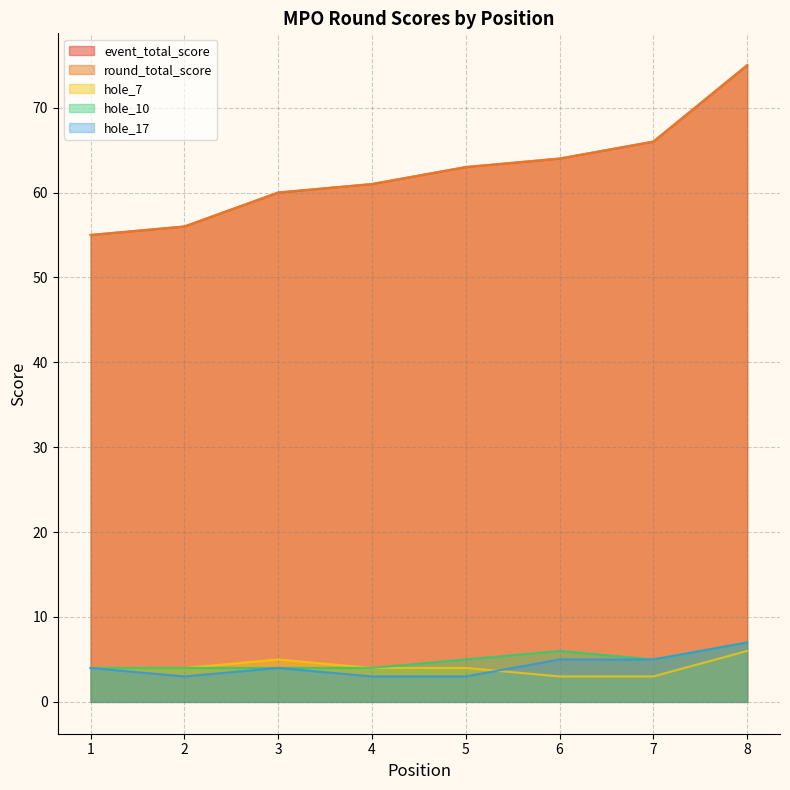

What is the value of the hole_7 point at the 5th from the left?

4